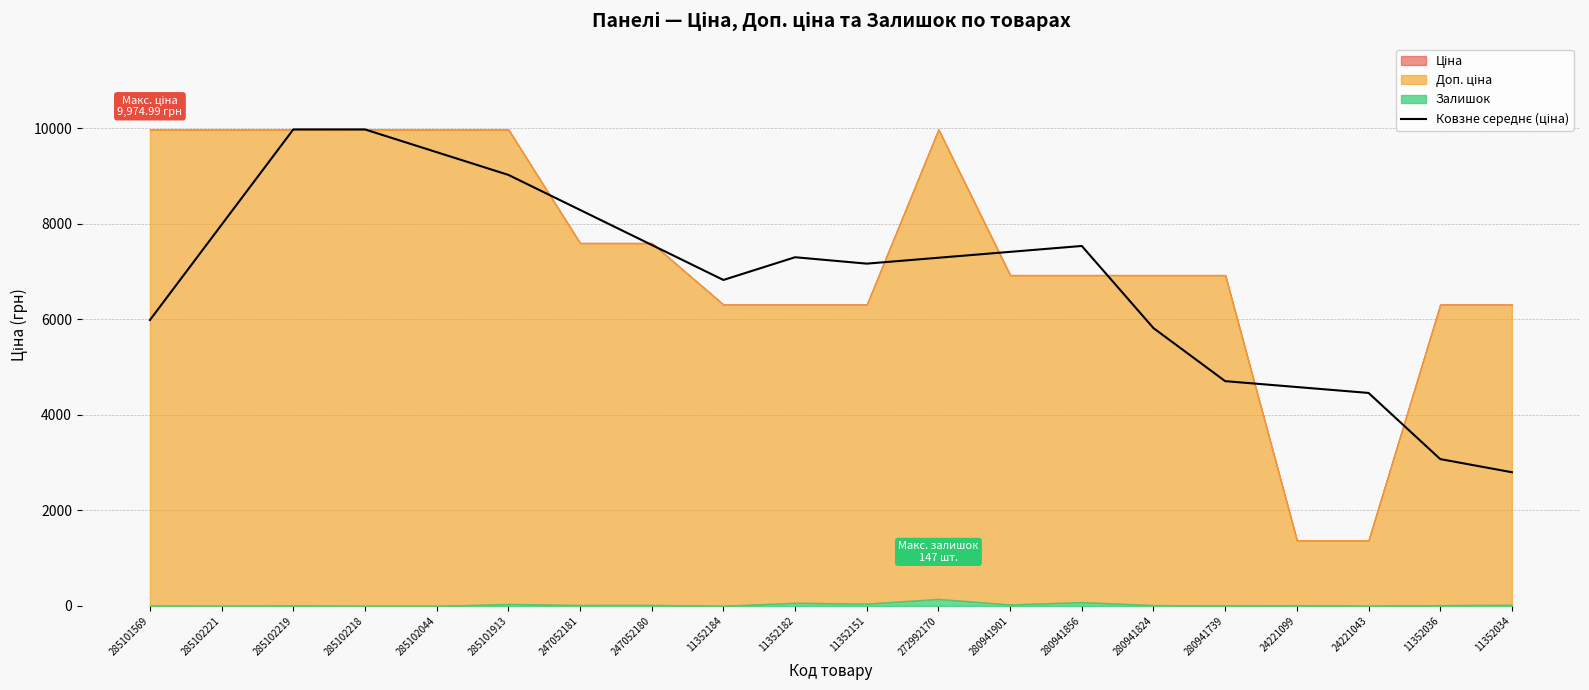

Read the value at 11352034.

2798.6